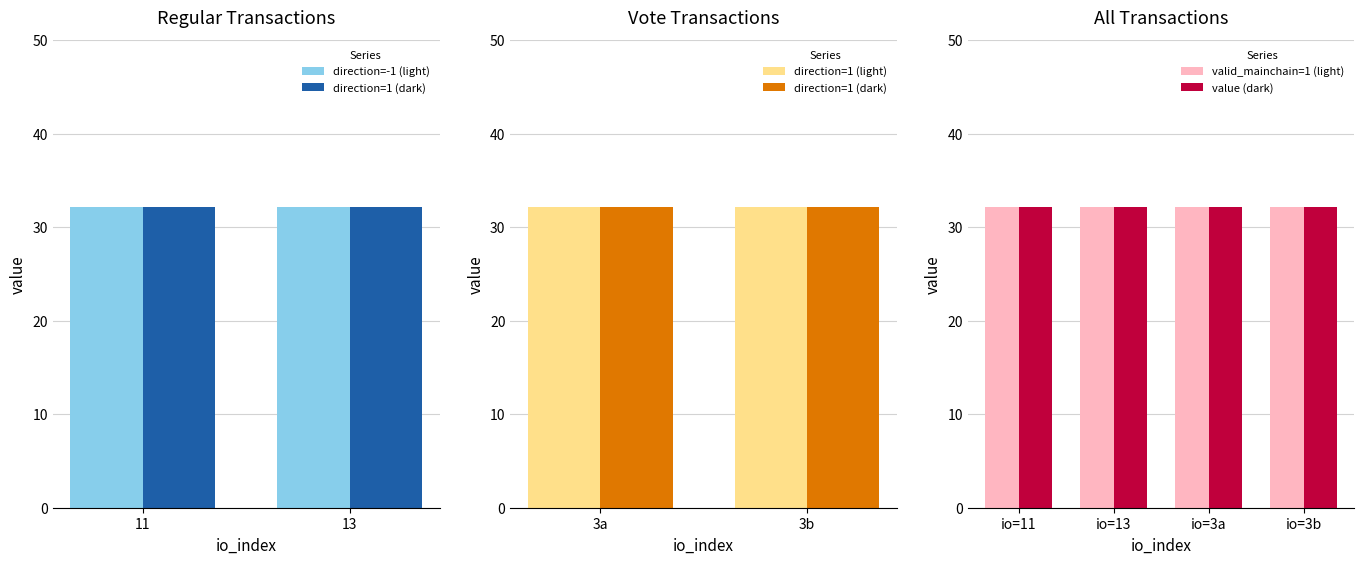

At which label does valid_mainchain reach its peak?

11